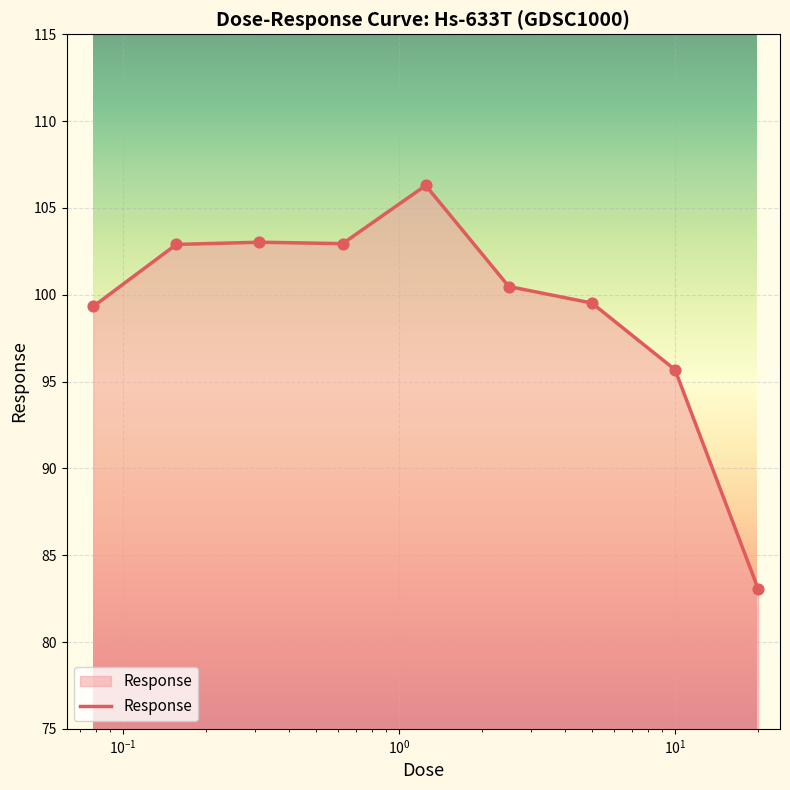

What is the difference between the maximum and minimum values?

23.2